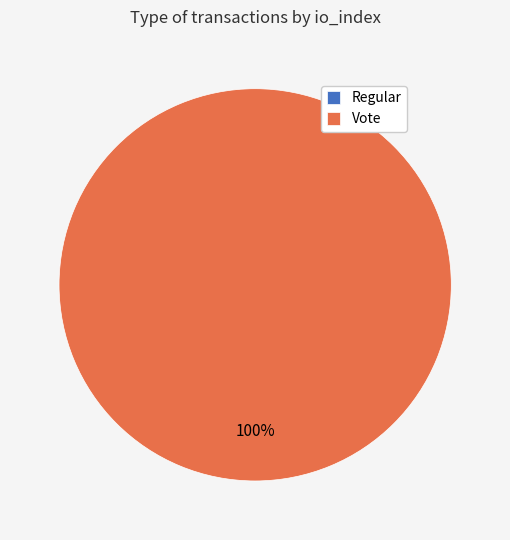

To the nearest percent, what is the difference between the largest and smallest slice percentages?

100%